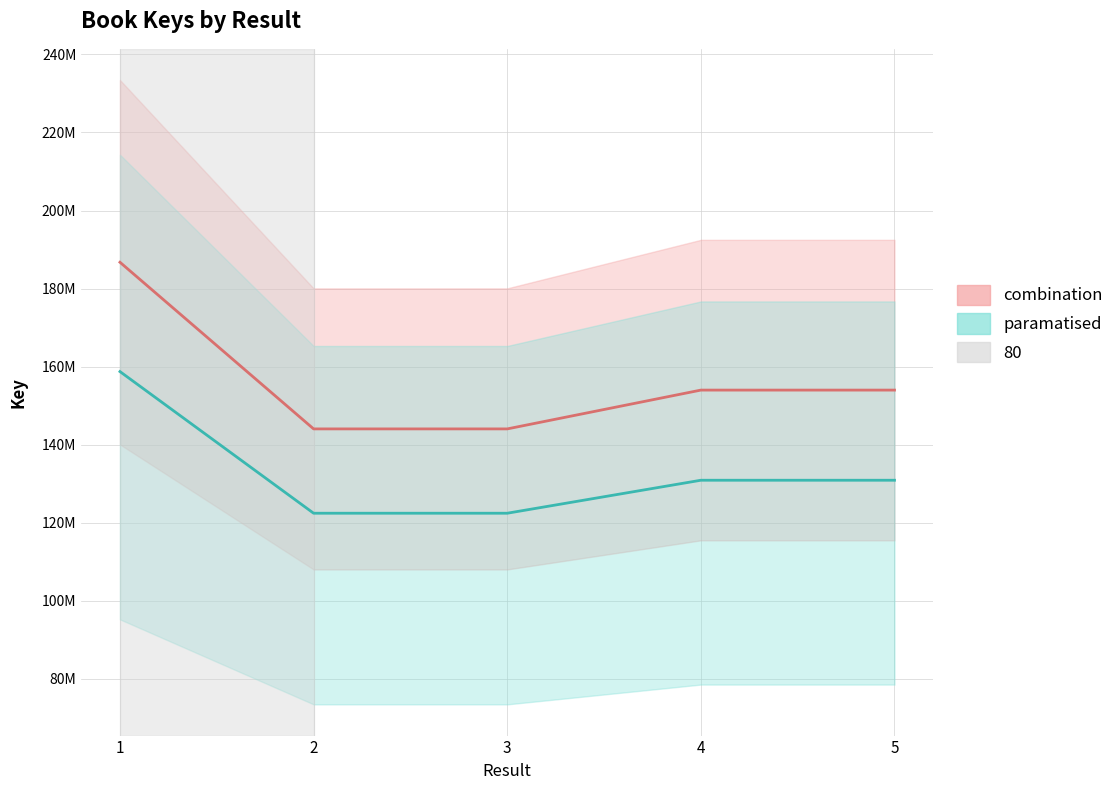

Does the chart display data point markers on the line(s)?

No